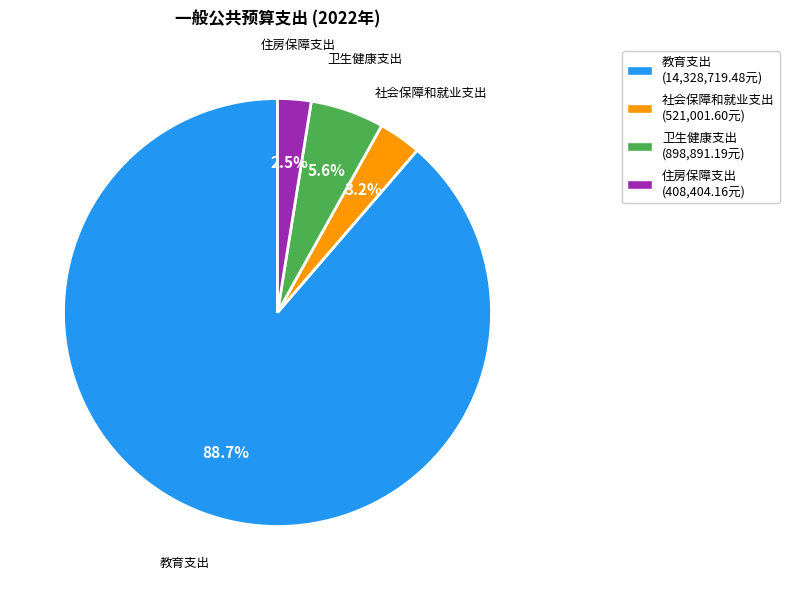

How many segments does this pie chart have?

4